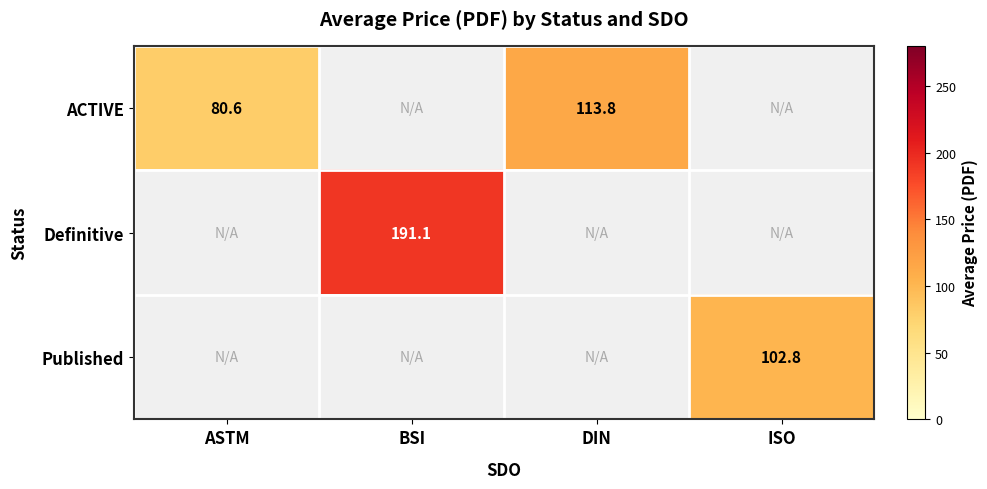

The ACTIVE series shows 80.6 at ASTM. True or false?

True